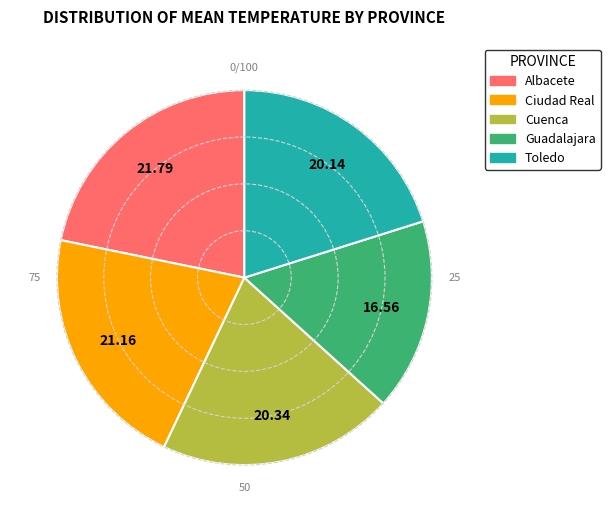

Combined, do Cuenca and Ciudad Real account for over 50%?

No